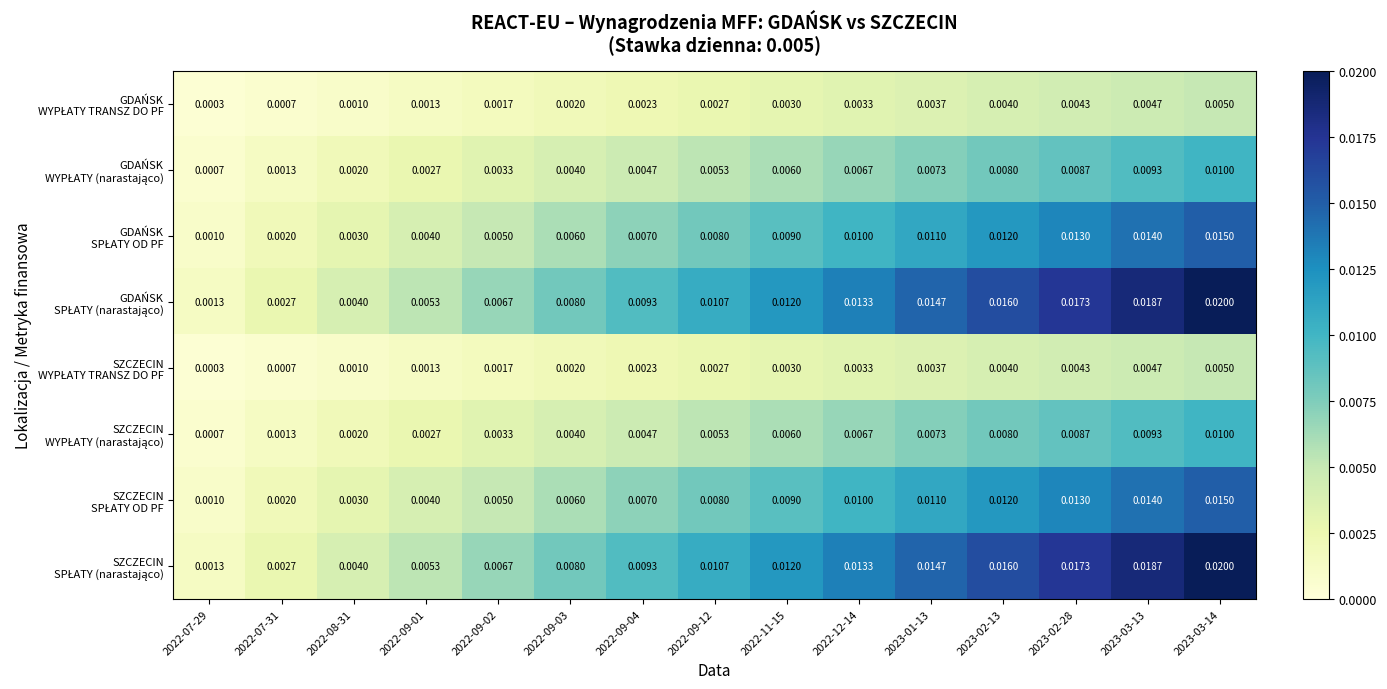

What is the total value across all series at 2023-01-13?

0.1